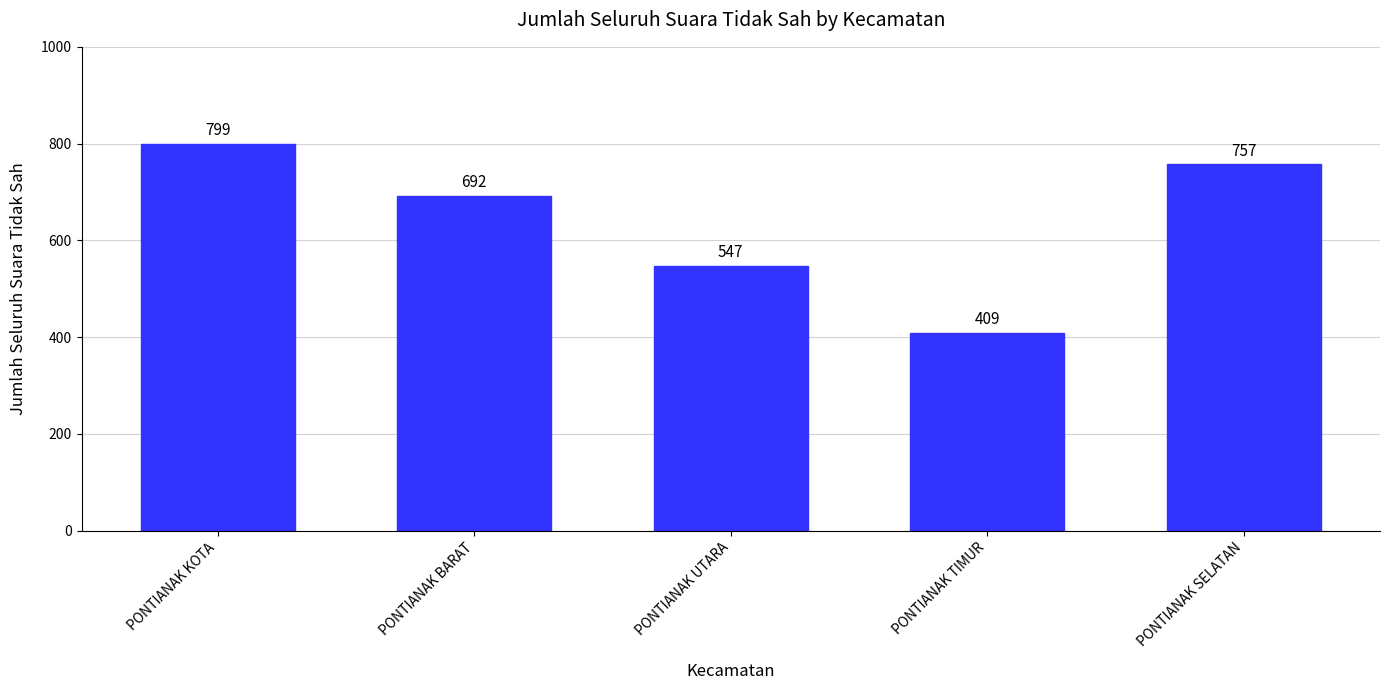

Is it true that the value at PONTIANAK SELATAN is 1168?

False